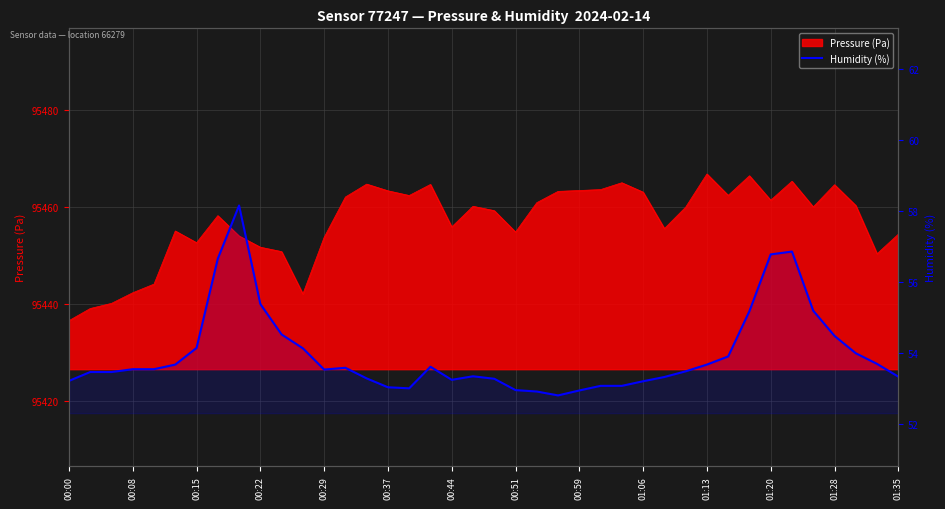

Approximately how many times larger is the value at 20 compared to 25?

1.0